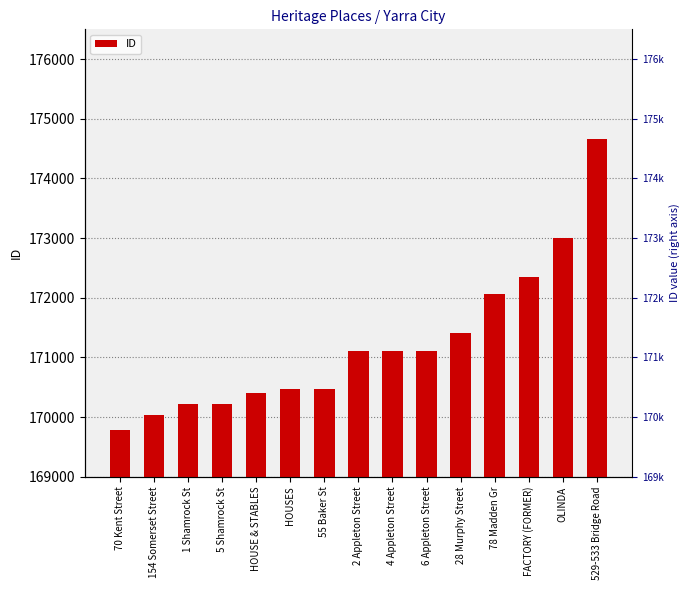

What value does the data have at 2 Appleton Street?

171100